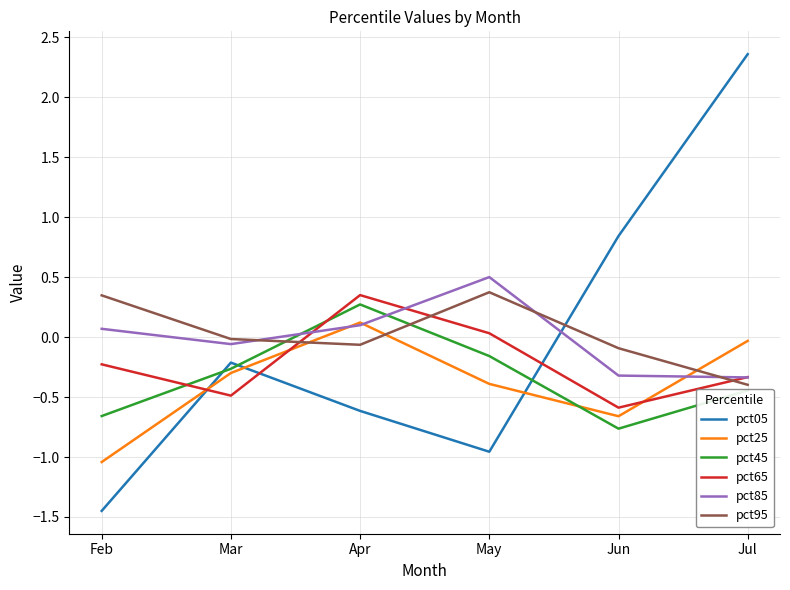

At which category is the sum across all series the highest?

Jul